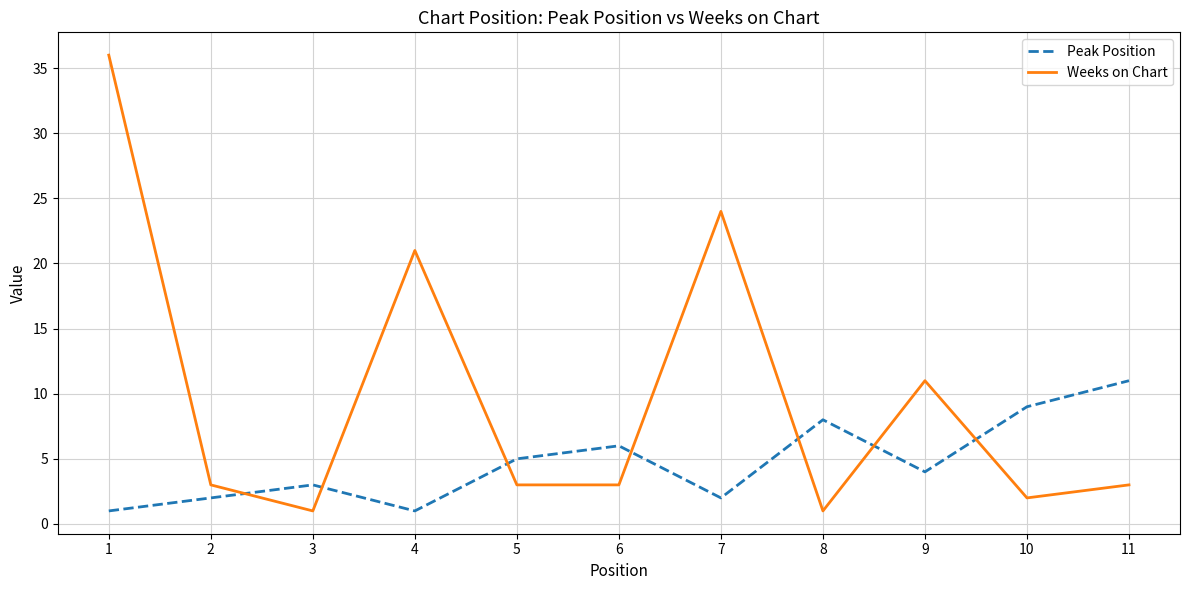

At which label is Weeks on Chart closest to 18?

4